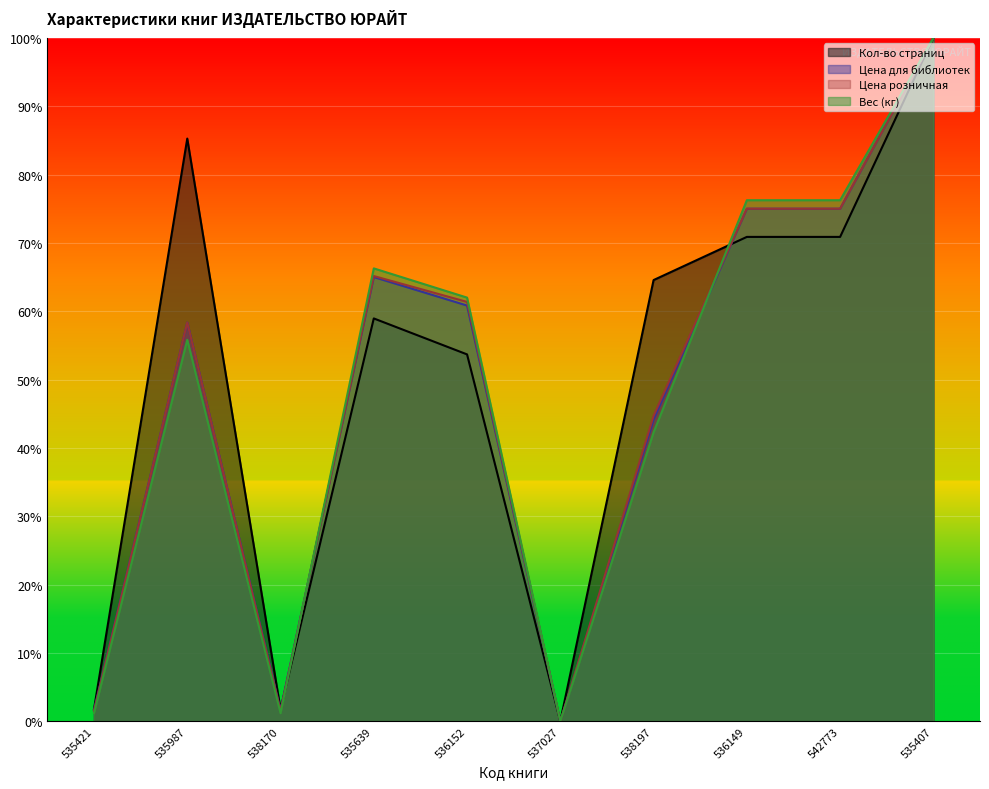

At which label does Цена для библиотек reach its peak?

535407